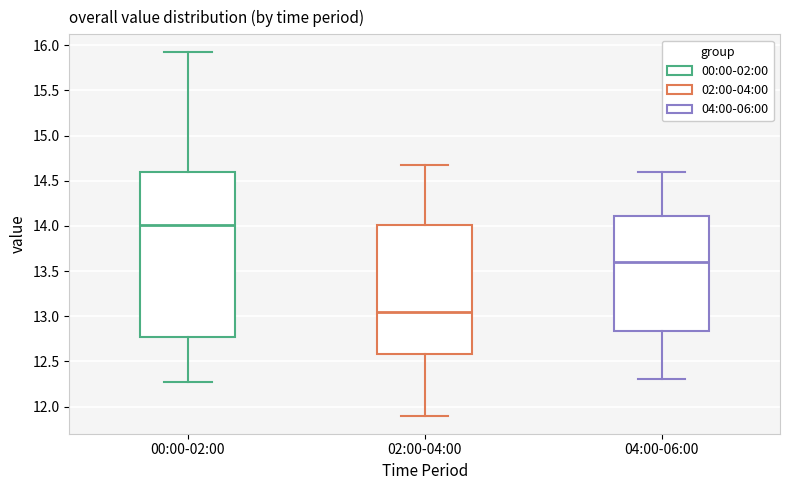

Where is the upper edge of the box for 00:00-02:00 on the y-axis? The values are not printed on the chart, so give them approximately, as read against the axis.

14.60